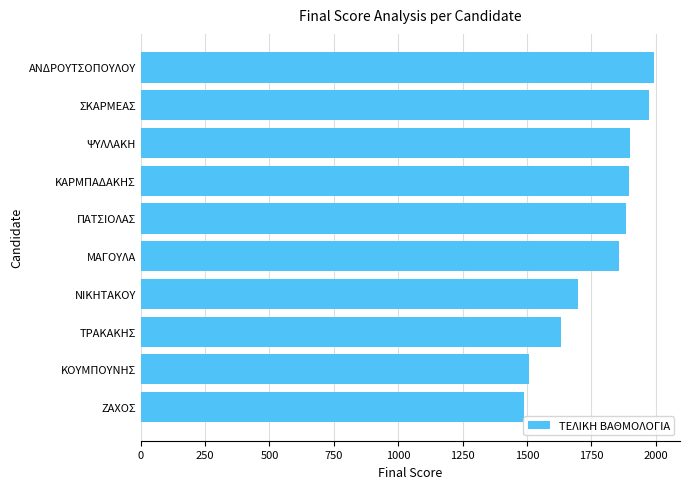

What is the sum of all values?

17830